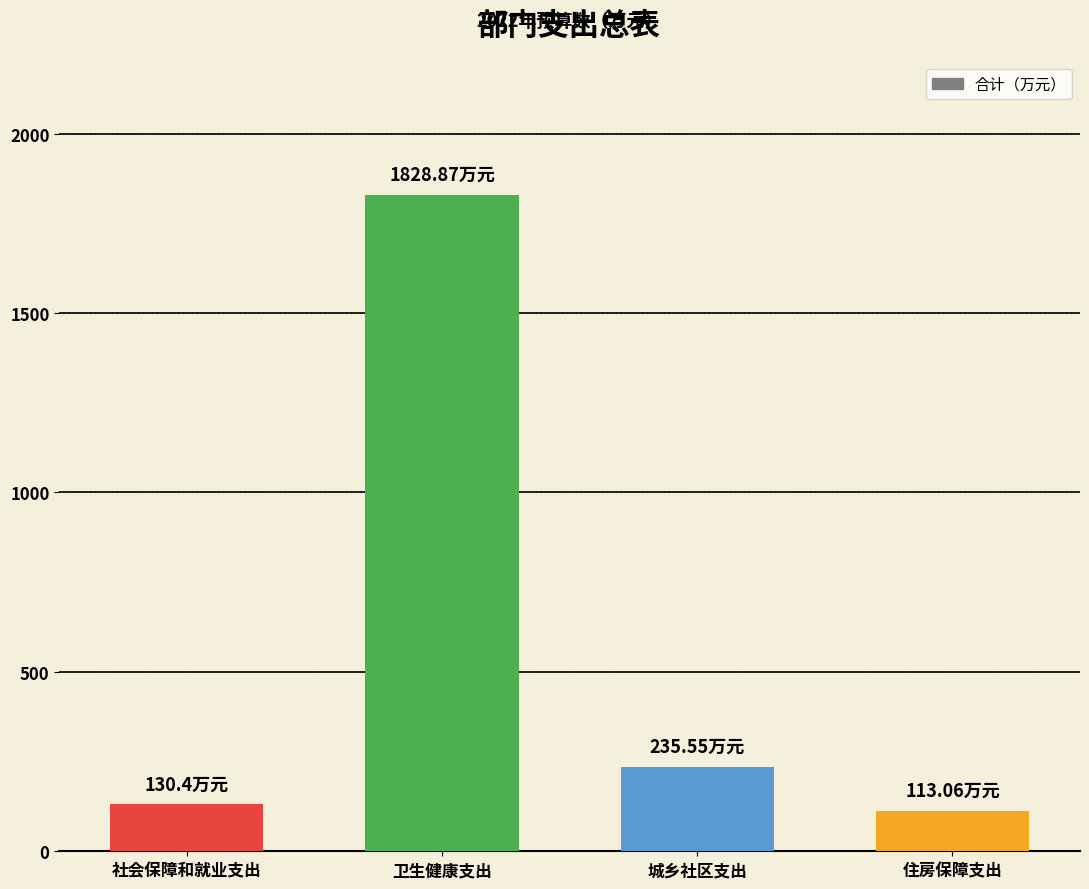

Is it true that the value at 卫生健康支出 is 742.2?

False